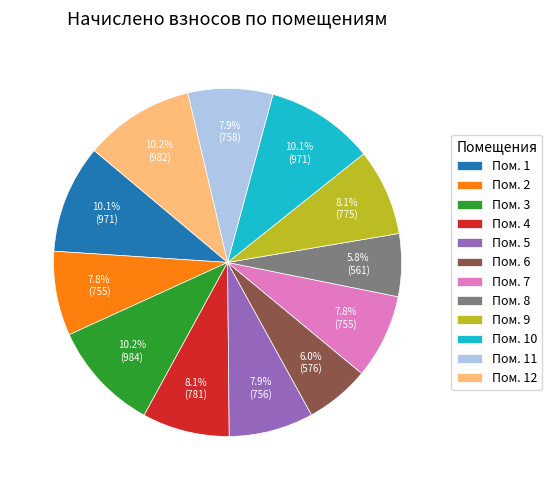

Approximately how many times larger is the value at Пом. 2 compared to Пом. 8?

1.3